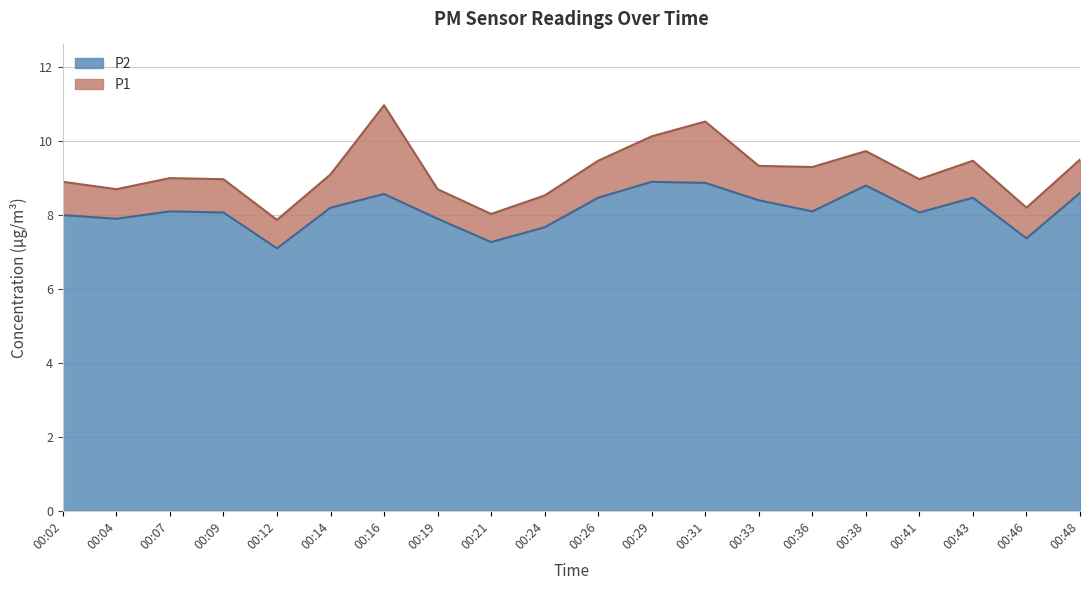

At which label does P2 first exceed 8?

00:07